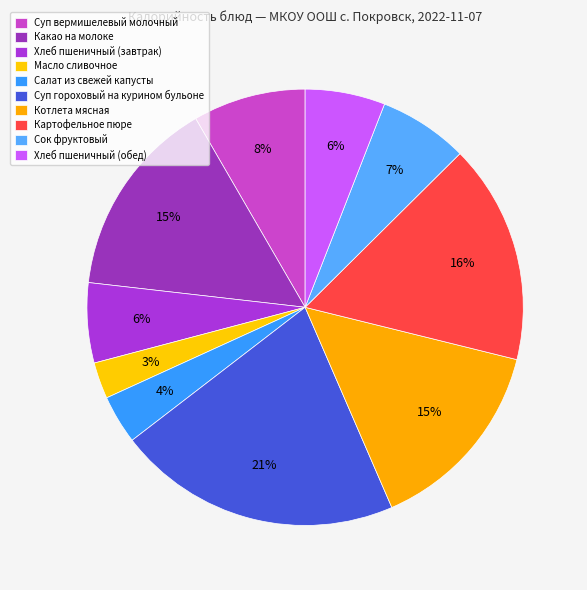

Rank the categories by value from lowest to highest.

Масло сливочное, Салат из свежей капусты, Хлеб пшеничный (завтрак), Хлеб пшеничный (обед), Сок фруктовый, Суп вермишелевый молочный, Котлета мясная, Какао на молоке, Картофельное пюре, Суп гороховый на курином бульоне